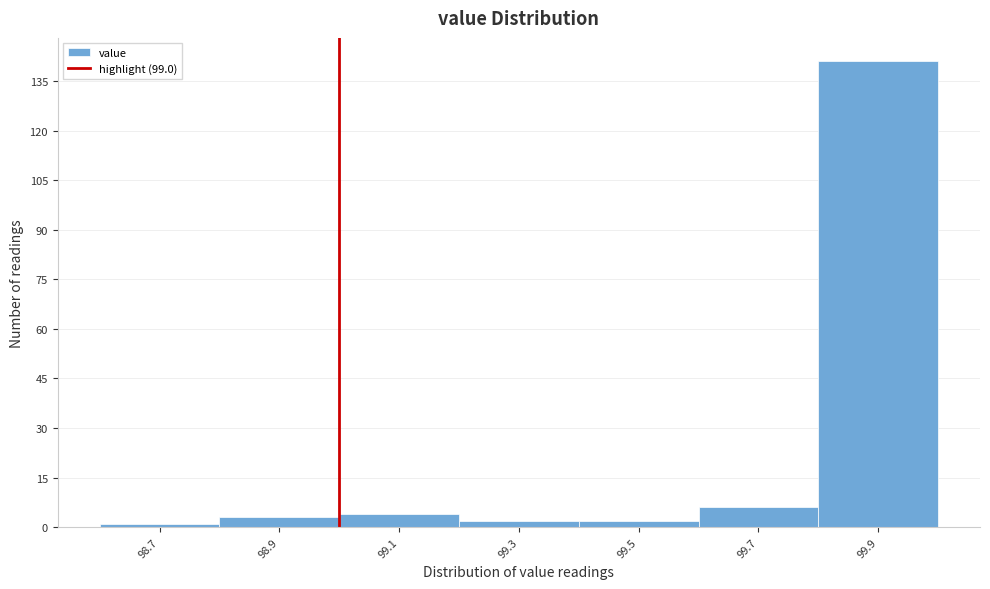

How tall is the bar that spans 99.0 to 99.2 on the x-axis? The values are not printed on the chart, so give them approximately, as read against the axis.

4